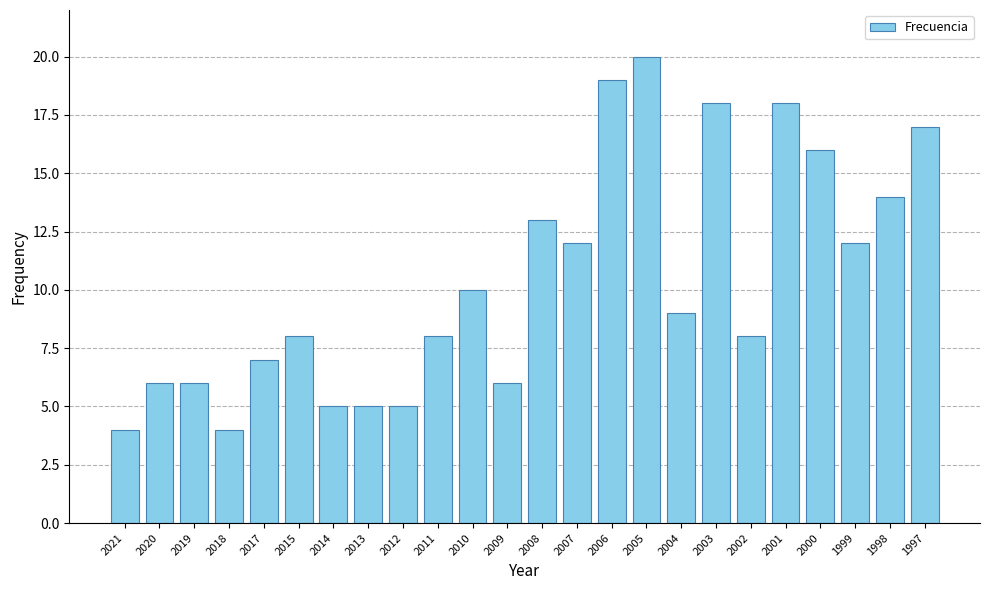

Reading right to left, what are all the values shown in this chart?

17	14	12	16	18	8	18	9	20	19	12	13	6	10	8	5	5	5	8	7	4	6	6	4